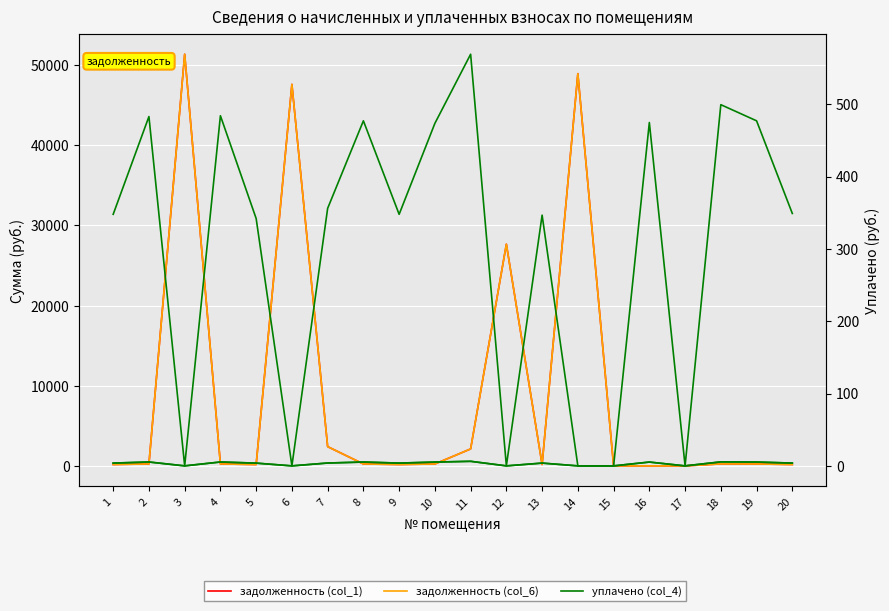

Reading left to right, what are all the values shown in this chart?

задолженность (col_1): 171.8	238.5	51360.8	239.1	168.9	47602.5	2402.5	235.7	171.8	233.9	2113.8	27658.0	171.2	48938.1	0.0	0.0	0.0	246.7	235.7	172.4
задолженность (col_6): 171.8	238.5	51360.8	239.1	168.9	47602.5	2402.5	235.7	171.8	233.9	2113.8	27658.0	171.2	48938.1	0.0	0.0	0.0	246.7	235.7	172.4
уплачено (col_4): 347.8	482.9	0.0	484.1	341.9	0.0	356.0	477.0	347.8	473.5	569.1	0.0	346.6	0.0	0.0	474.7	0.0	499.4	477.0	348.9